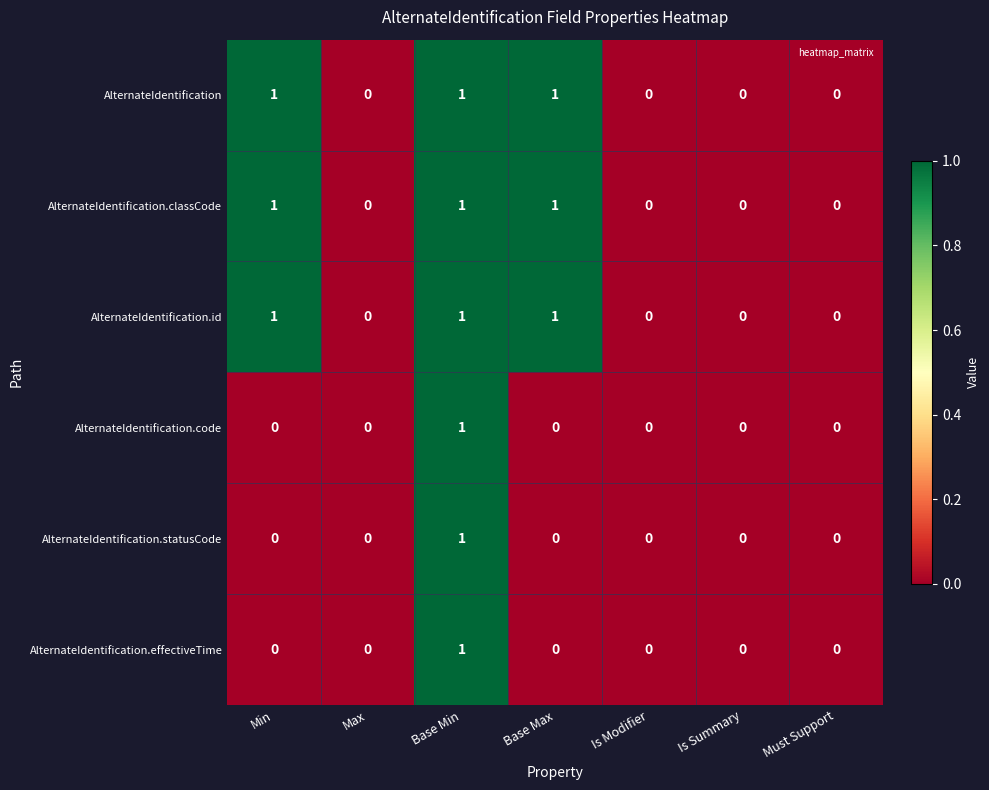

The AlternateIdentification series shows 0 at Is Summary. True or false?

True